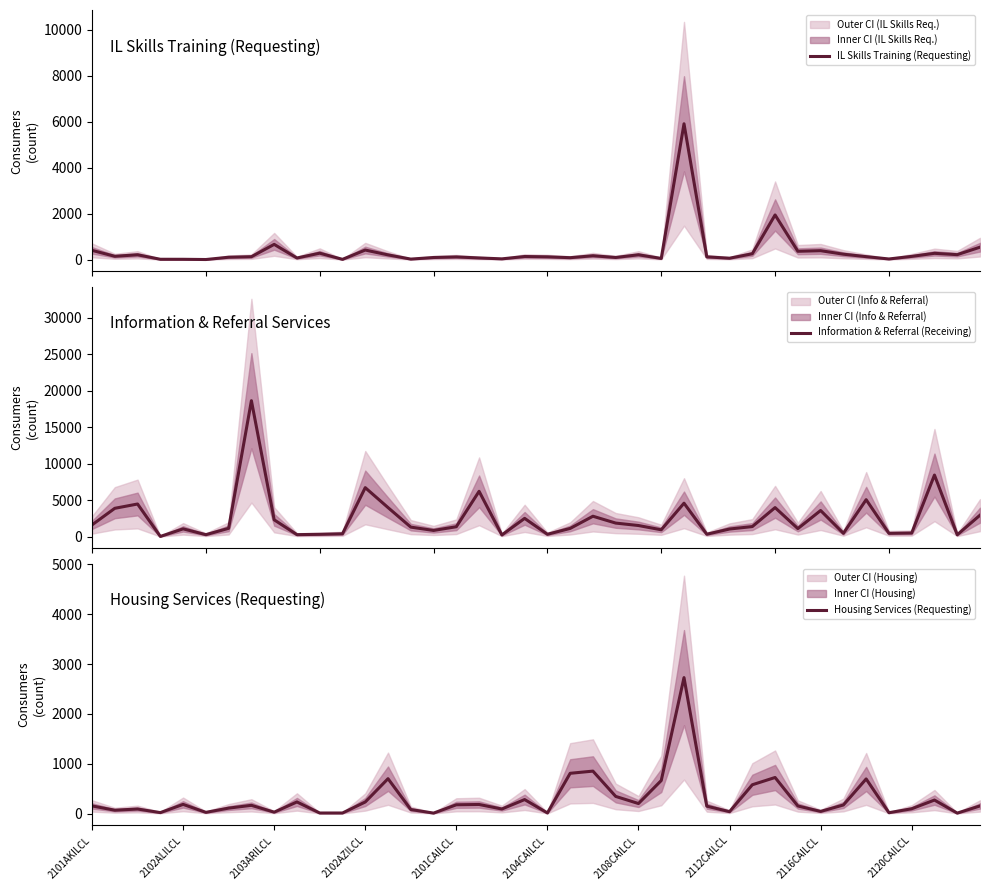

What is the maximum value for IL Skills Training (Requesting)?

5916